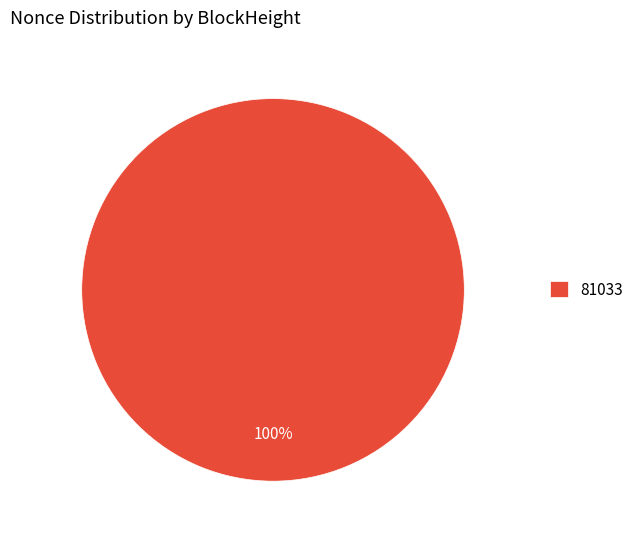

Rank the categories by value from lowest to highest.

81033